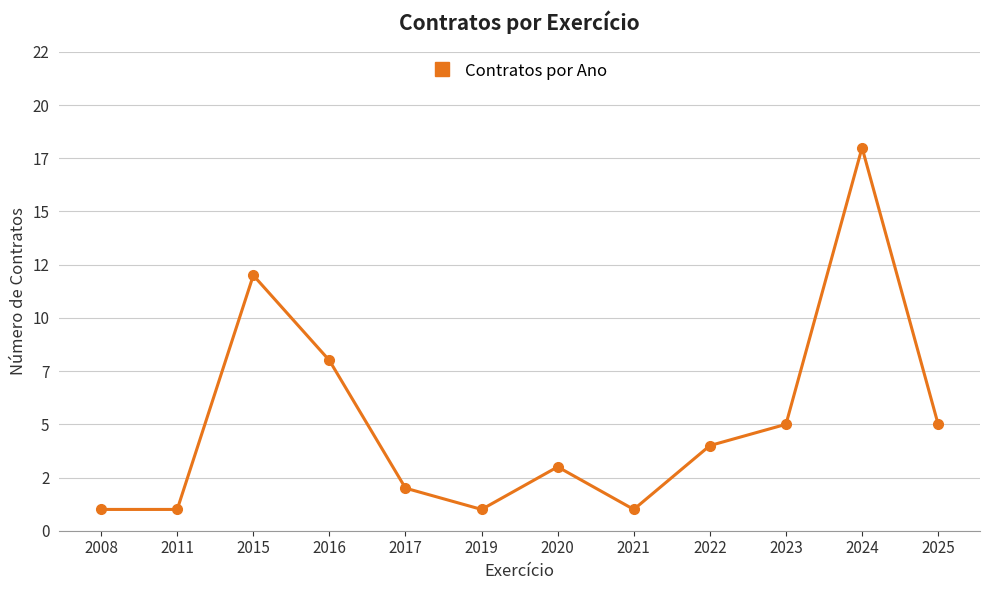

Does the chart have visible grid lines?

Yes